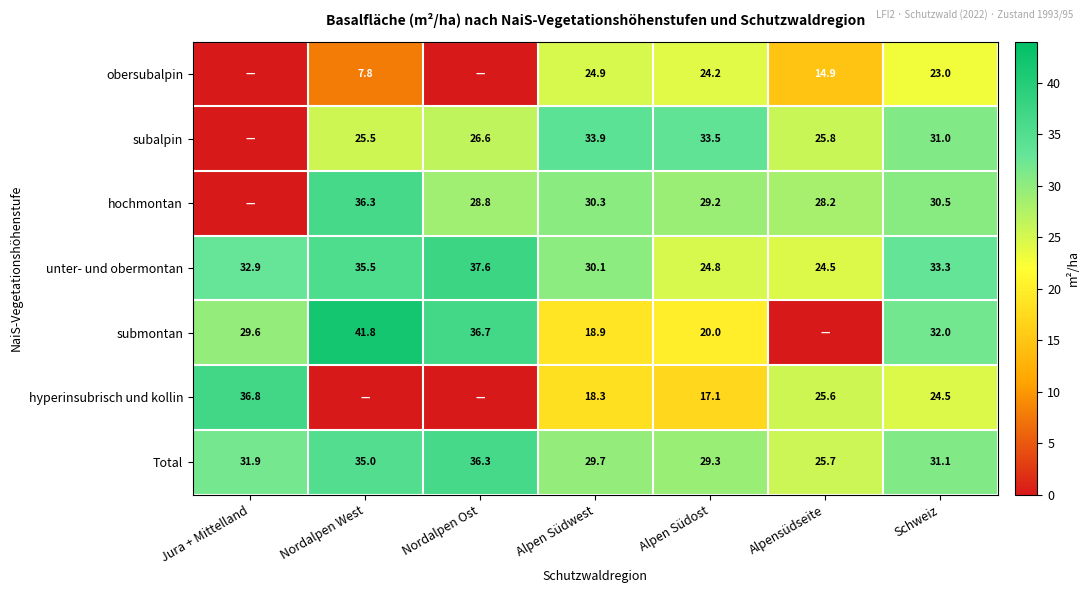

The value of submontan at Alpen Südwest is 29.9. True or false?

False